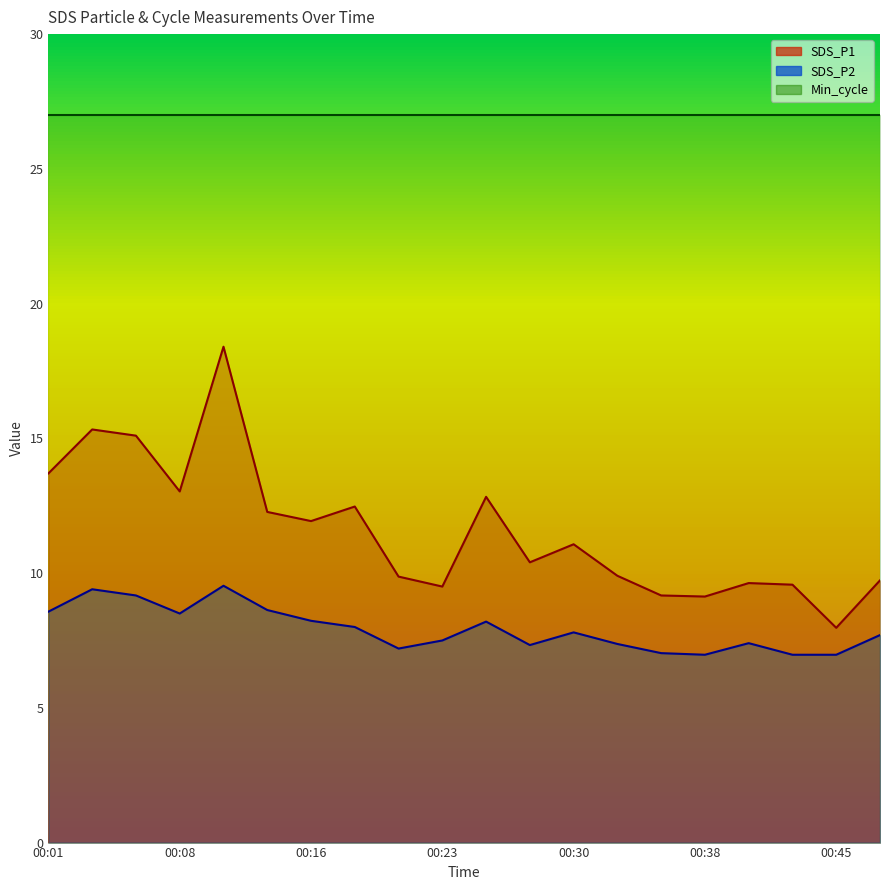

Reading left to right, transcribe all the data shown in this chart.

SDS_P1: 00:01=13.7	00:03=15.3	00:06=15.1	00:08=13.0	00:11=18.4	00:13=12.3	00:16=11.9	00:18=12.5	00:21=9.9	00:23=9.5	00:26=12.8	00:28=10.4	00:30=11.1	00:33=9.9	00:35=9.2	00:38=9.1	00:40=9.6	00:43=9.6	00:45=8.0	00:48=9.7
SDS_P2: 00:01=8.6	00:03=9.4	00:06=9.2	00:08=8.5	00:11=9.5	00:13=8.6	00:16=8.2	00:18=8.0	00:21=7.2	00:23=7.5	00:26=8.2	00:28=7.3	00:30=7.8	00:33=7.4	00:35=7.0	00:38=7.0	00:40=7.4	00:43=7.0	00:45=7.0	00:48=7.7